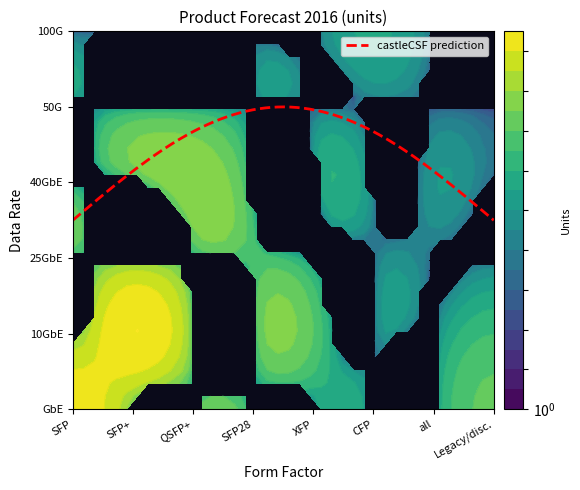

What is the lowest value of the SFP series?

4894.0